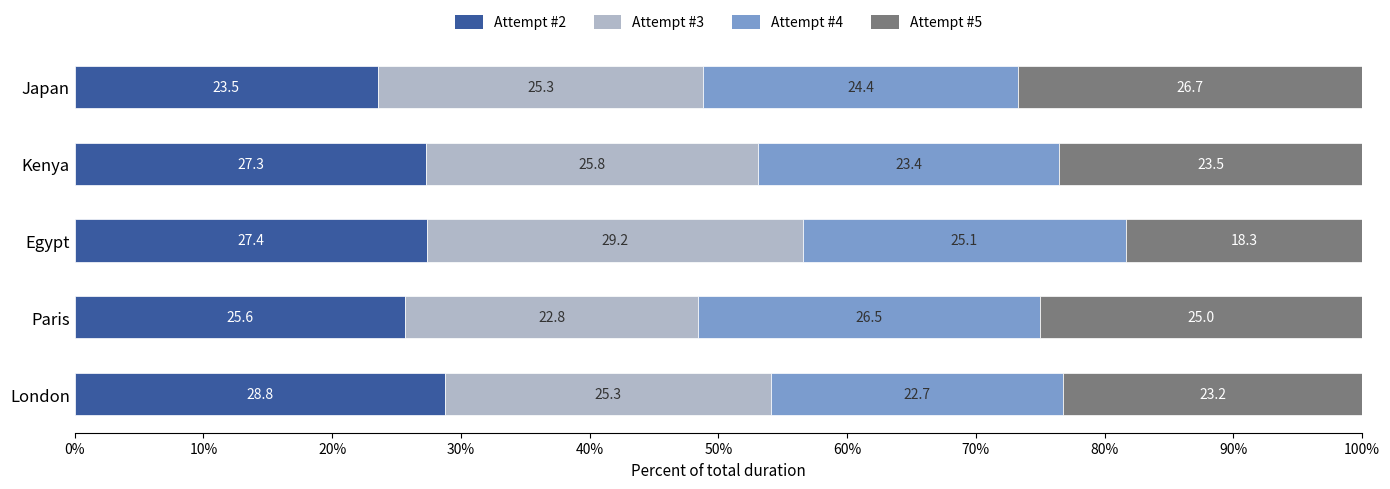

What is the difference between the Attempt #2 values at Paris and Egypt?

1.8